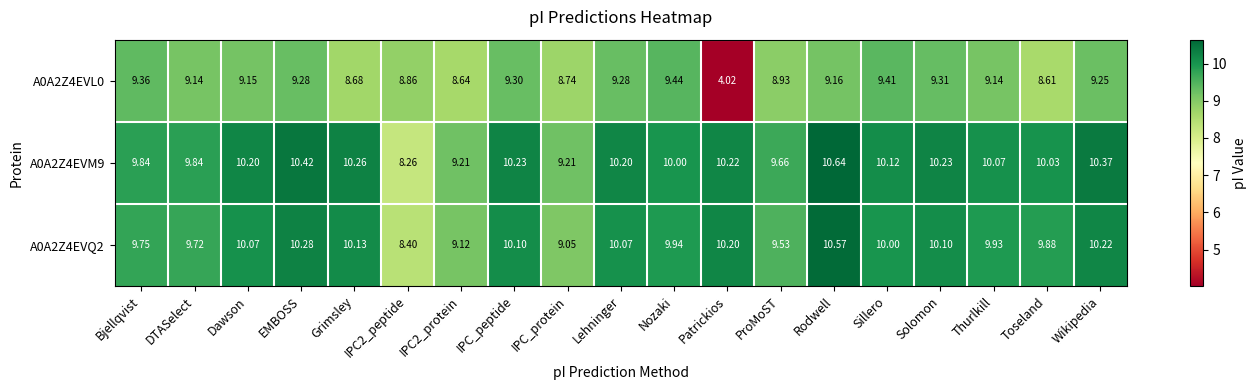

Is the value of A0A2Z4EVL0 at Rodwell greater than the value of A0A2Z4EVM9 at Patrickios?

No